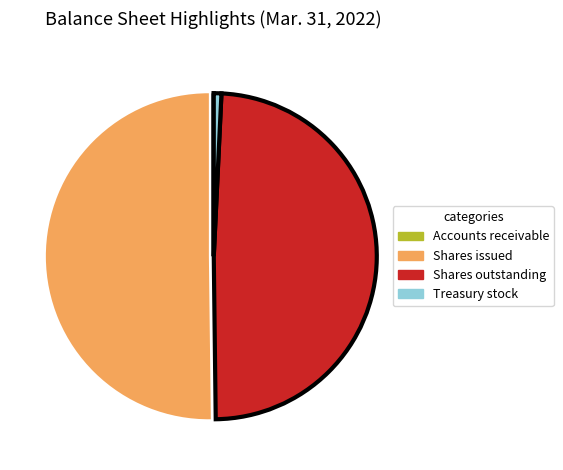

Is it true that Treasury stock is 13% of the pie?

False